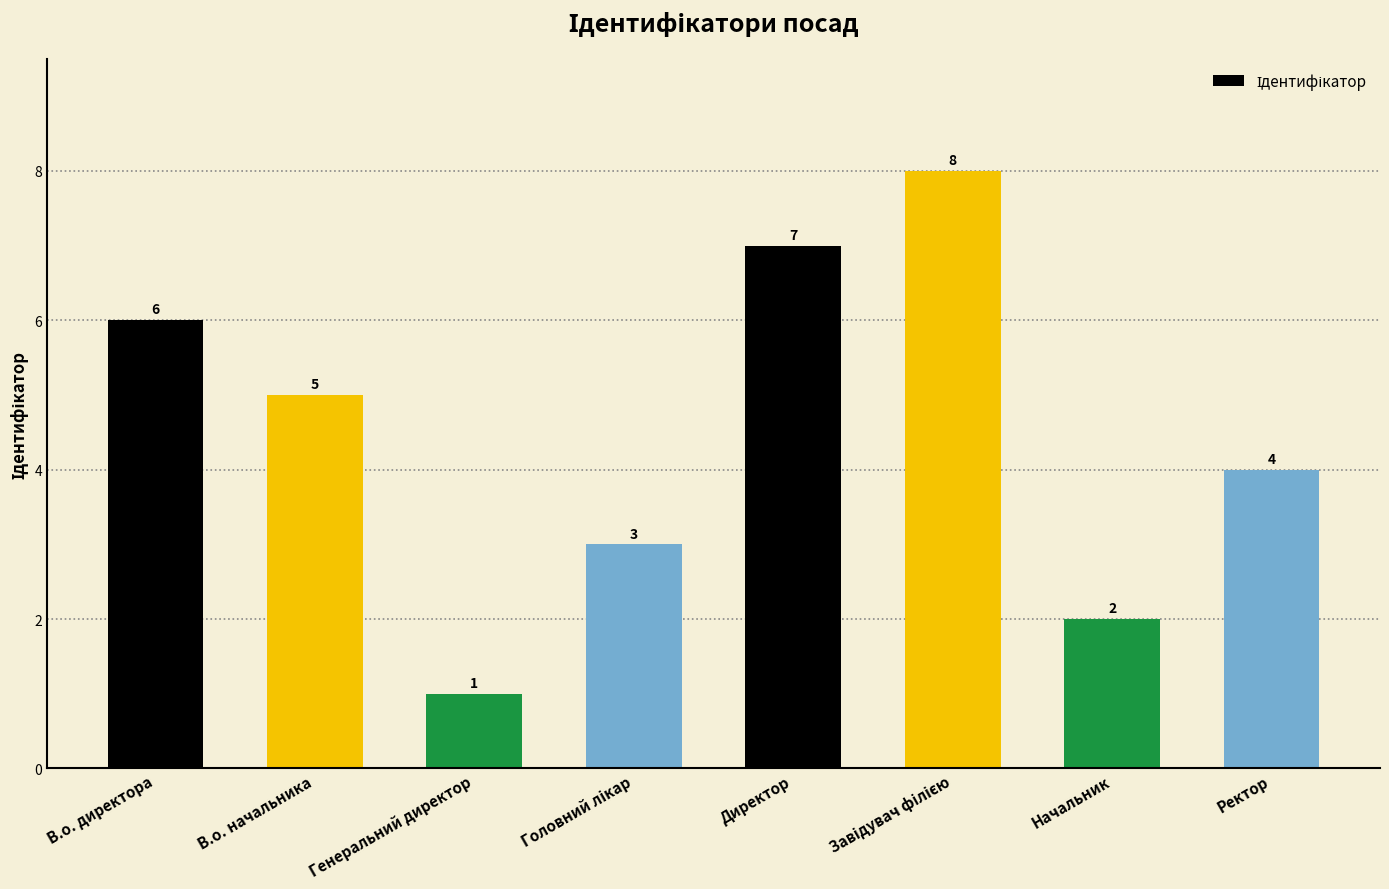

What is the sum of the values at В.о. директора and Директор?

13